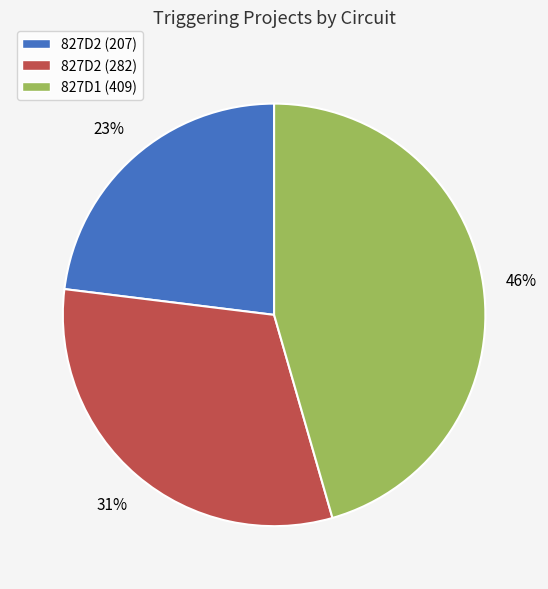

To the nearest percent, what portion does 827D1 (409) represent?

46%